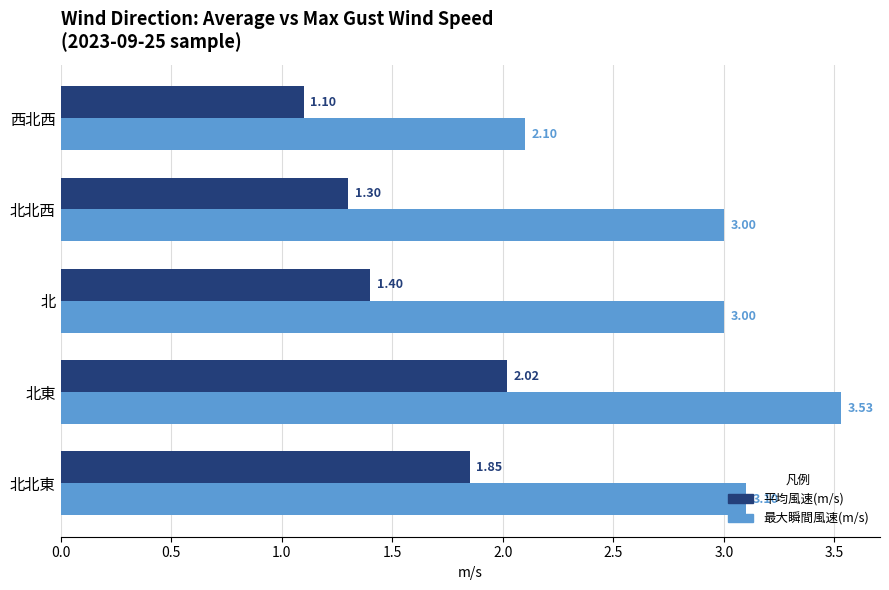

List the series in order of their peak value, highest first.

最大瞬間風速(m/s), 平均風速(m/s)